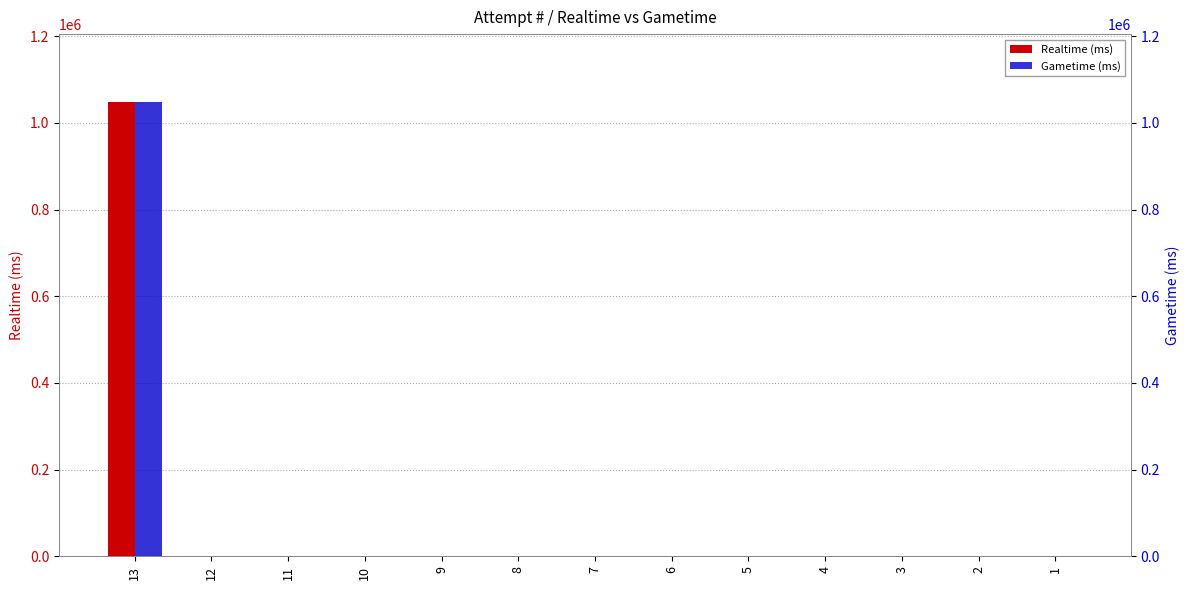

The value of Realtime (ms) at 12 is 469920. True or false?

False